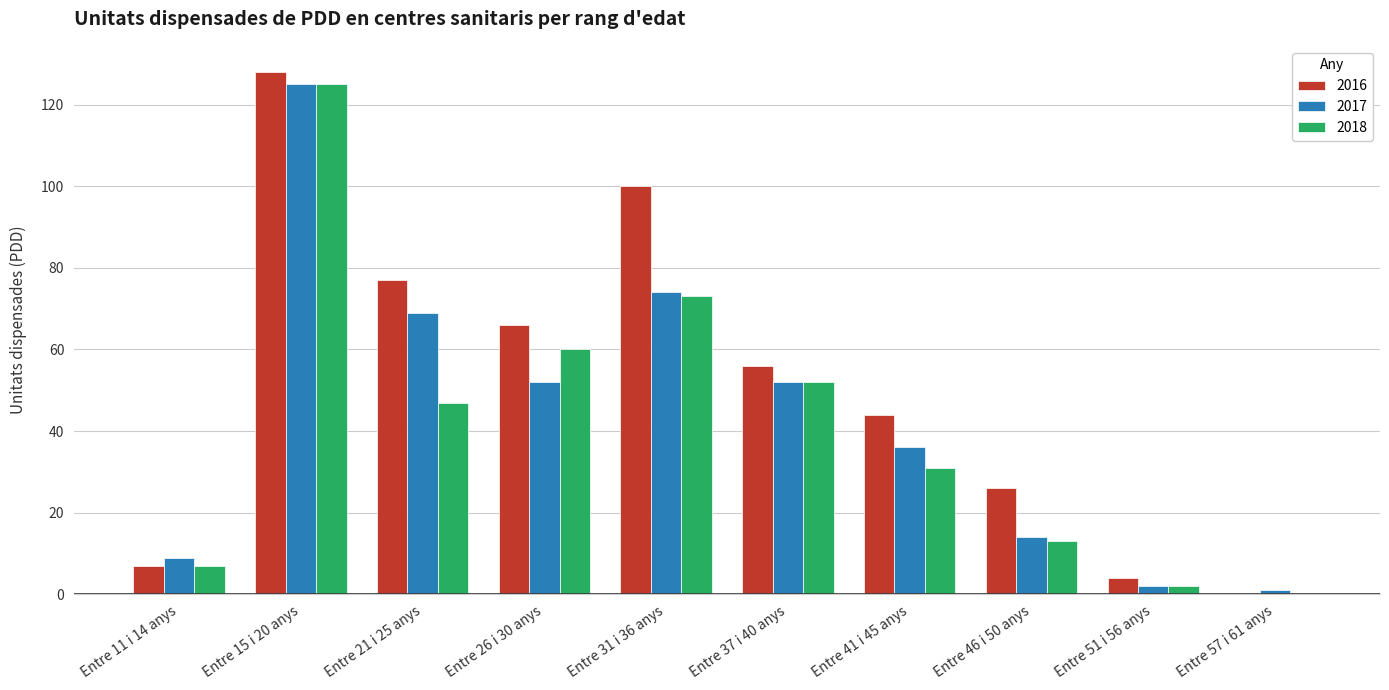

What is the highest value of the 2017 series?

125